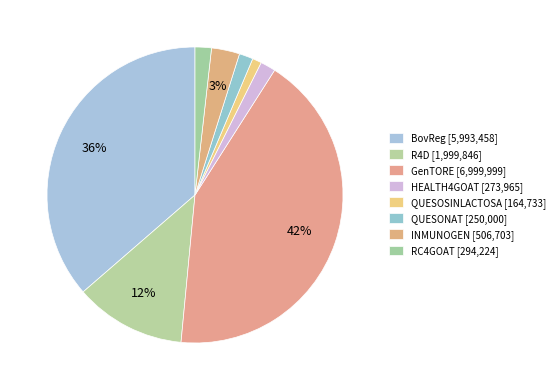

What is the ratio of the value at GenTORE to the value at HEALTH4GOAT?

25.6